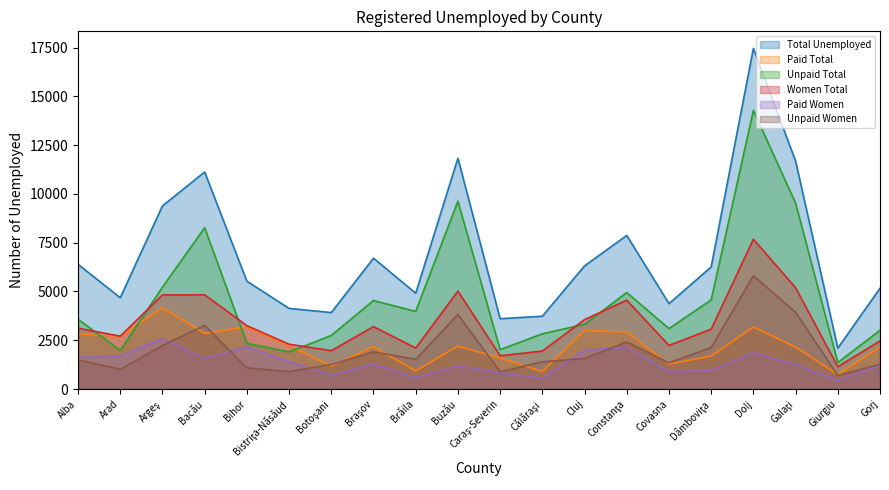

True or false: Paid Total and Total Unemployed cross at least once.

False